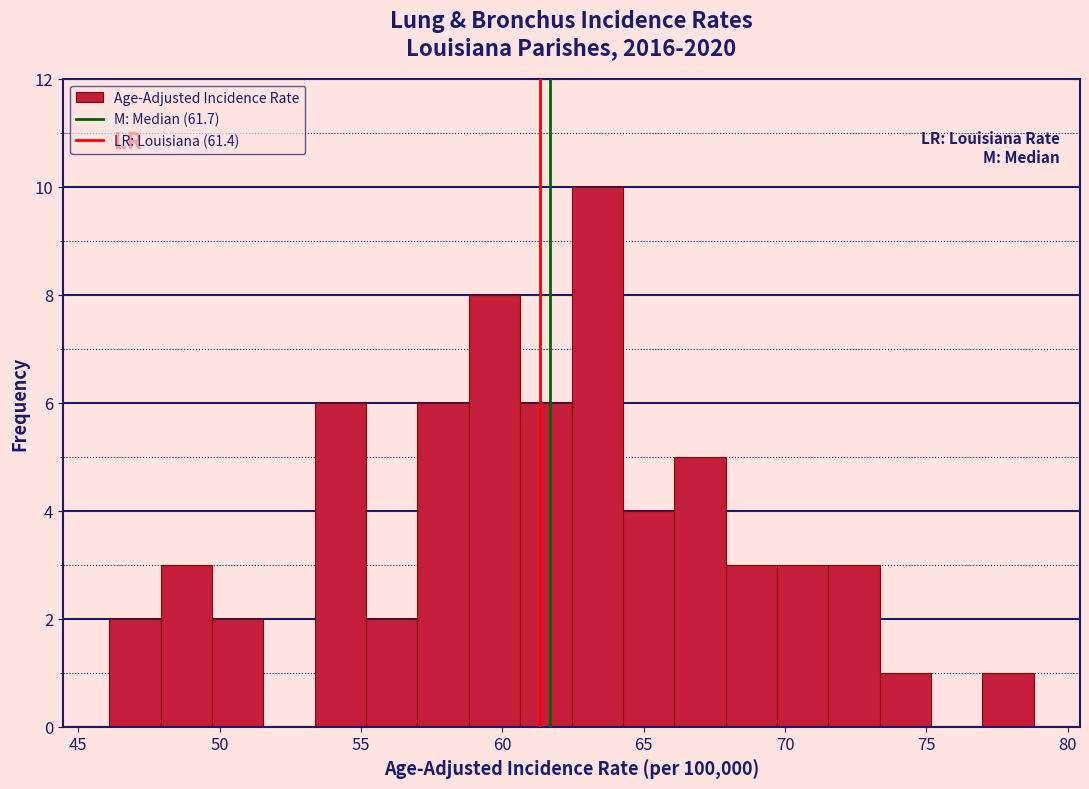

Read against the x-axis, roughly where is the centre of the tallest bar?

63.5